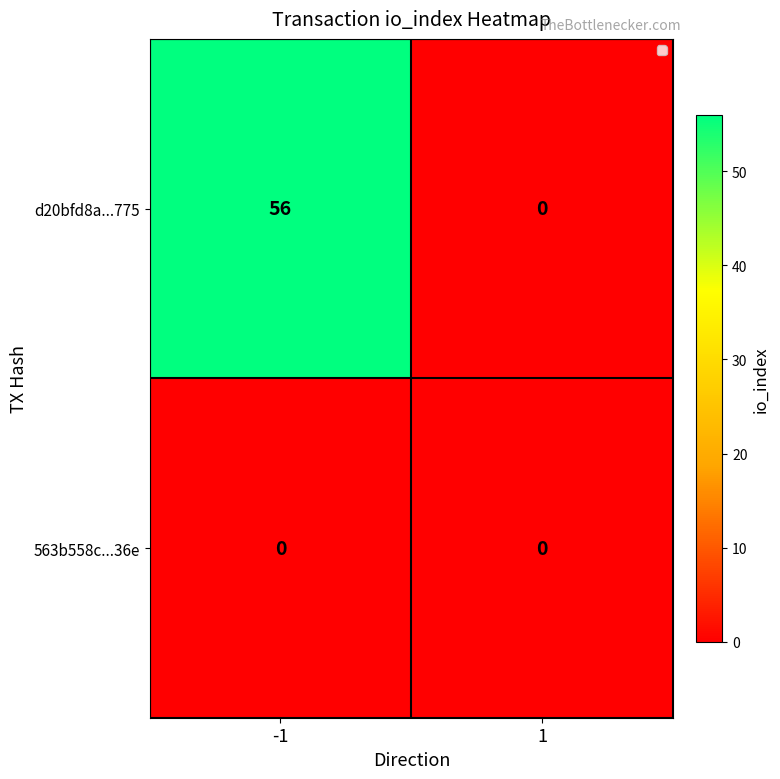

Reading right to left, transcribe all the data shown in this chart.

d20bfd8a...775: 1=0	-1=56
563b558c...36e: 1=0	-1=0